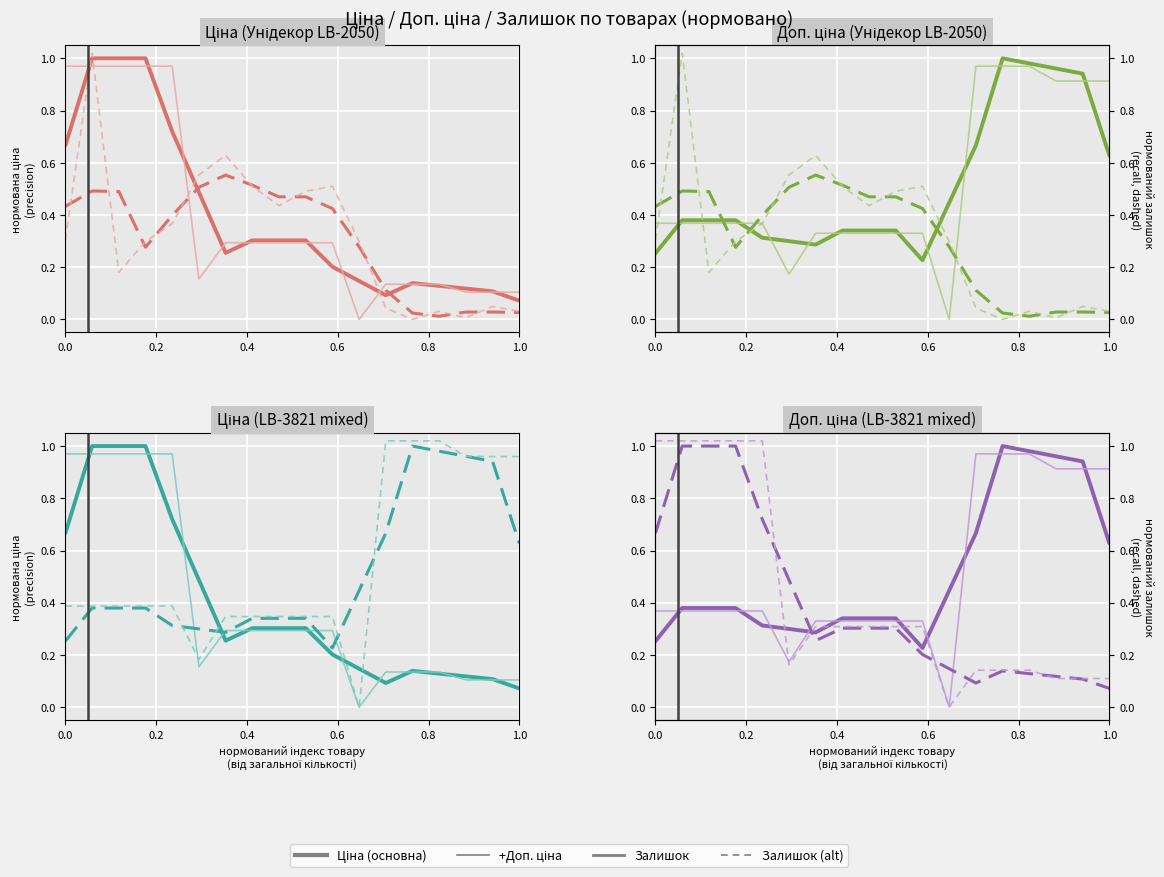

Reading left to right, extract all data points from this chart.

Ціна: 0.3	0.4	0.4	0.4	0.3	0.3	0.3	0.3	0.3	0.3	0.2	0.4	0.7	1.0	1.0	1.0	0.9	0.6
+Доп. ціна: 0.4	0.4	0.4	0.4	0.4	0.2	0.3	0.3	0.3	0.3	0.3	0.0	1.0	1.0	1.0	0.9	0.9	0.9
Залишок: 0.7	1.0	1.0	1.0	0.7	0.5	0.3	0.3	0.3	0.3	0.2	0.1	0.1	0.1	0.1	0.1	0.1	0.1
Залишок (alt): 1.0	1.0	1.0	1.0	1.0	0.2	0.3	0.3	0.3	0.3	0.3	0.0	0.1	0.1	0.1	0.1	0.1	0.1